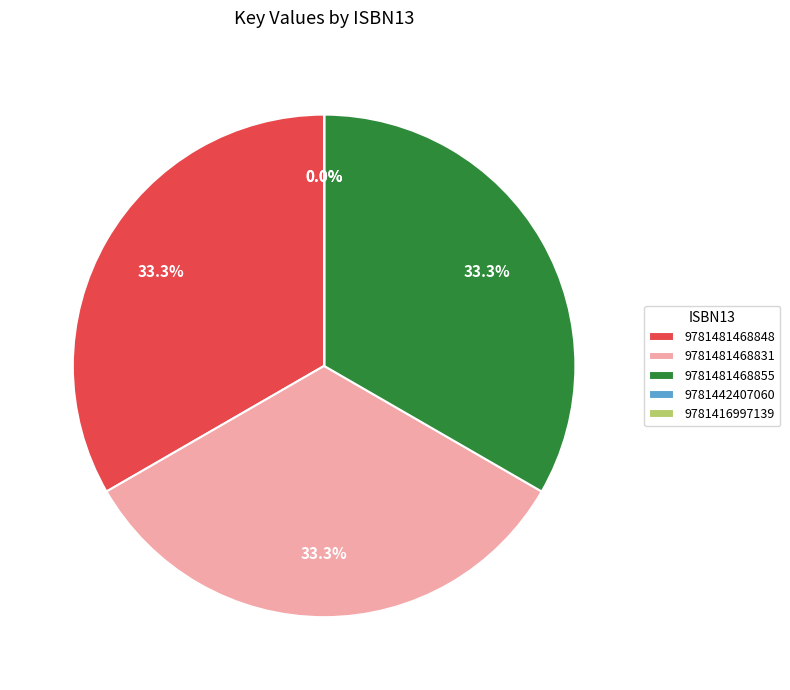

Combined, do 9781481468855 and 9781481468831 account for over 50%?

Yes